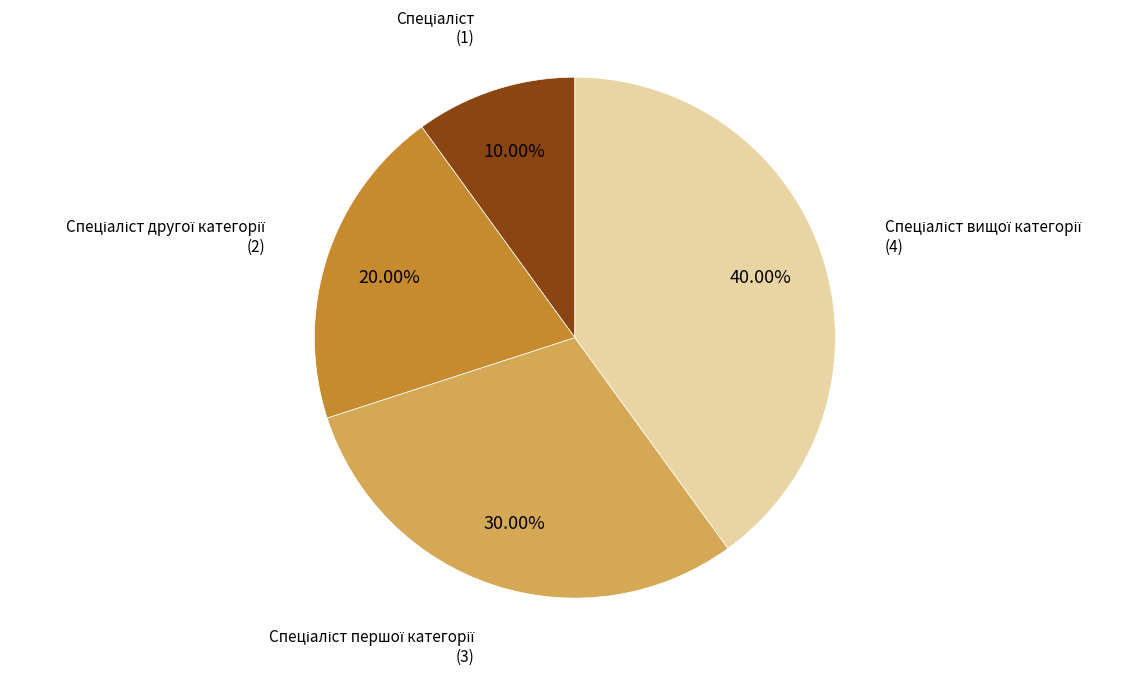

Does any single category account for the majority?

No